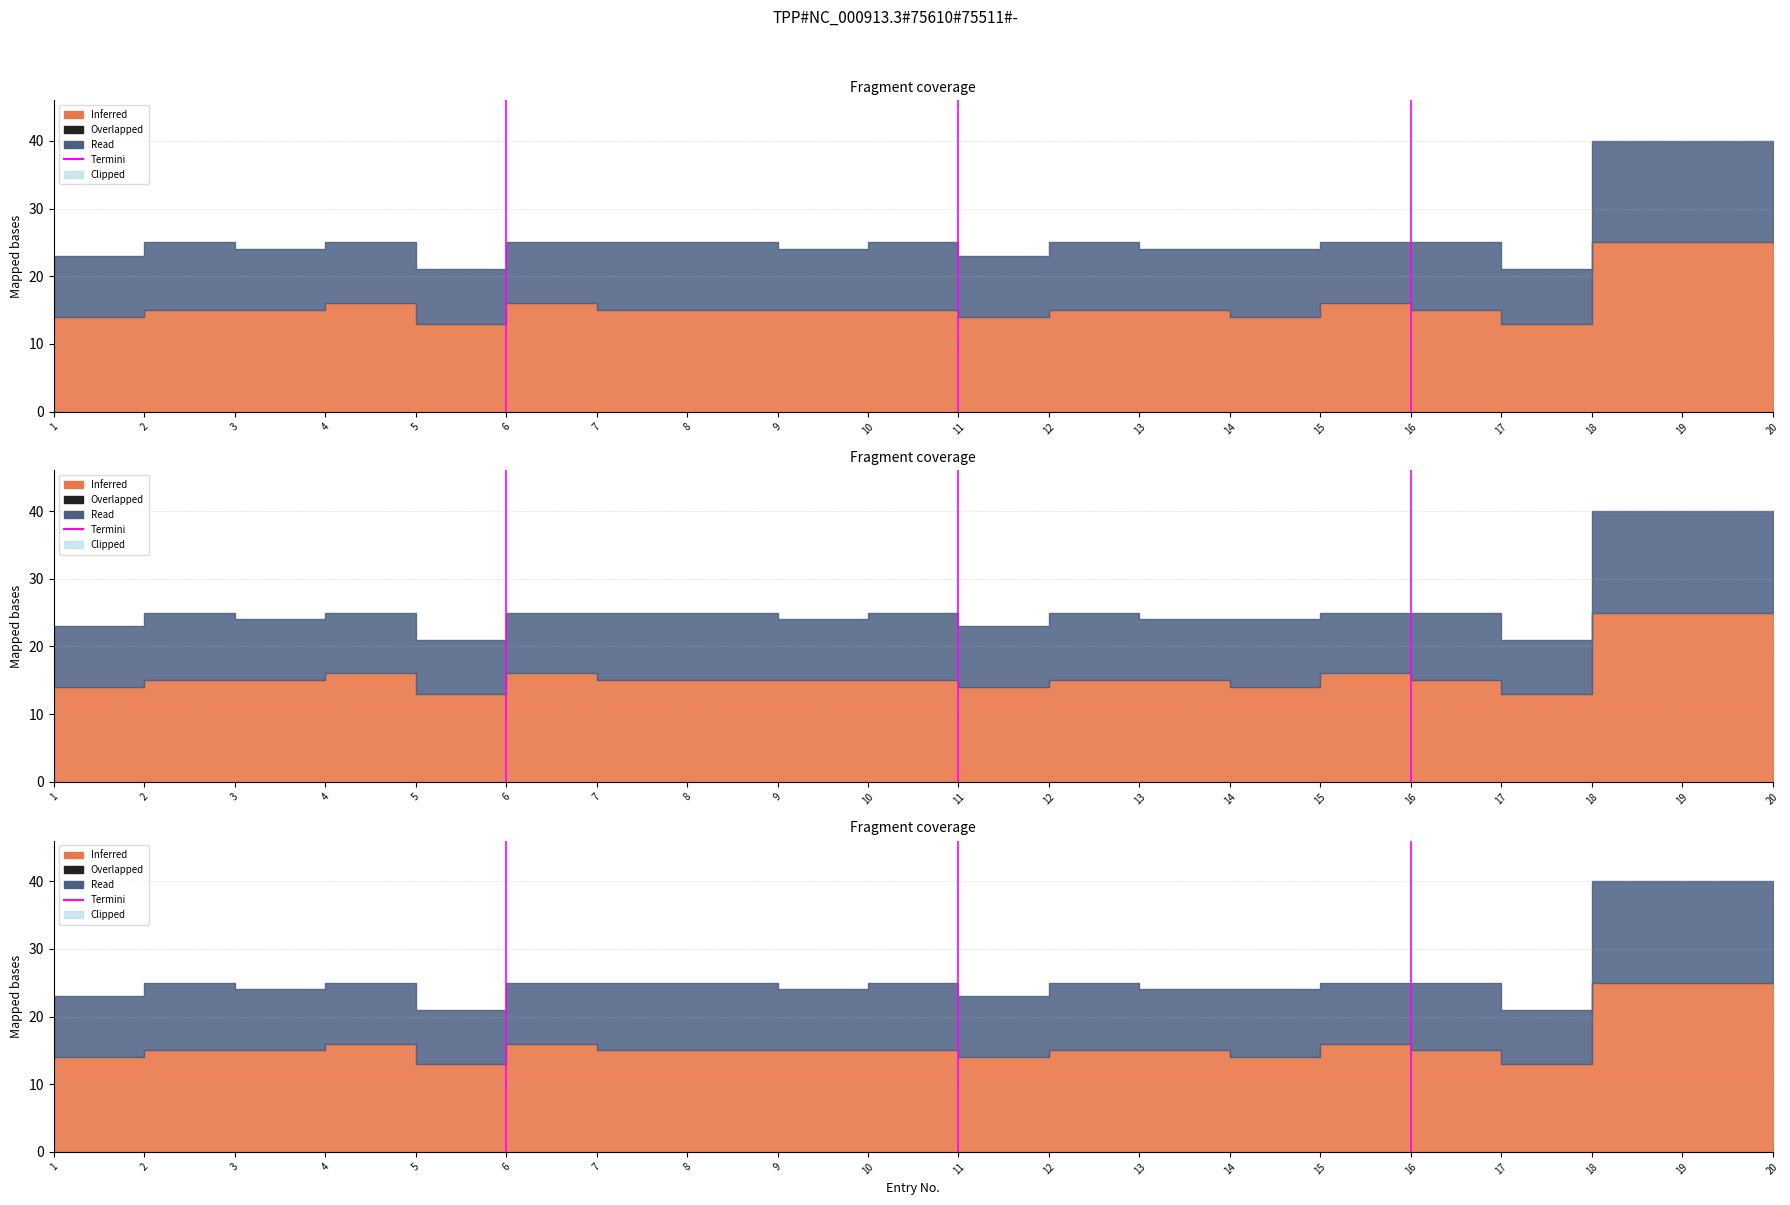

How many values are between 0 and 1?

2